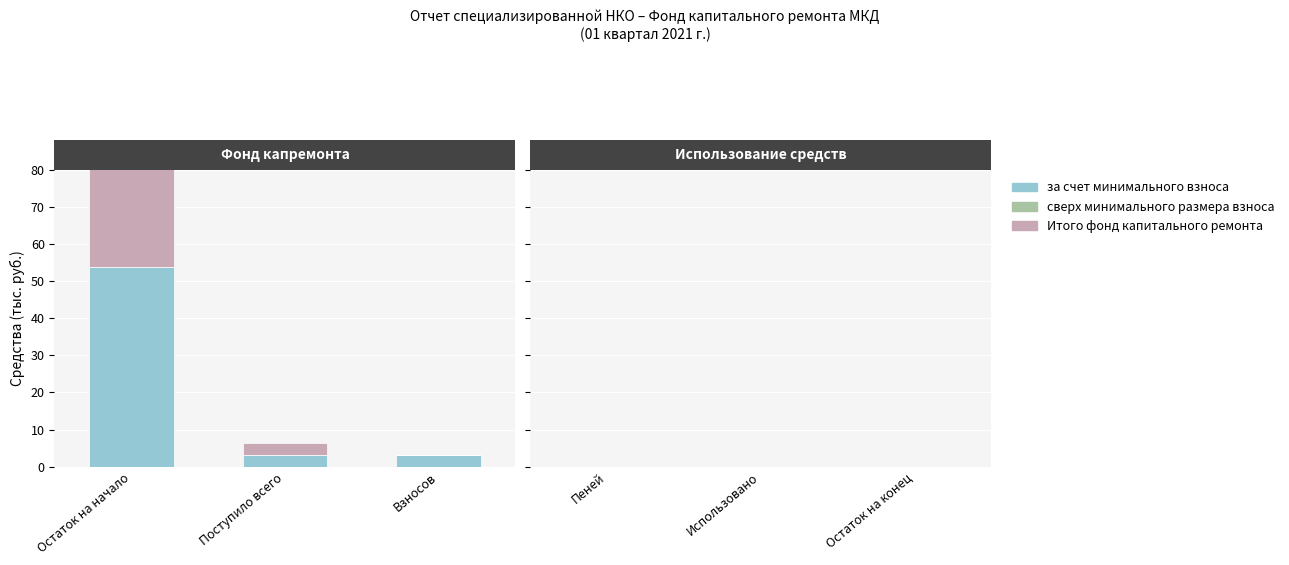

At which category does the chart reach its peak across all series?

Остаток на начало